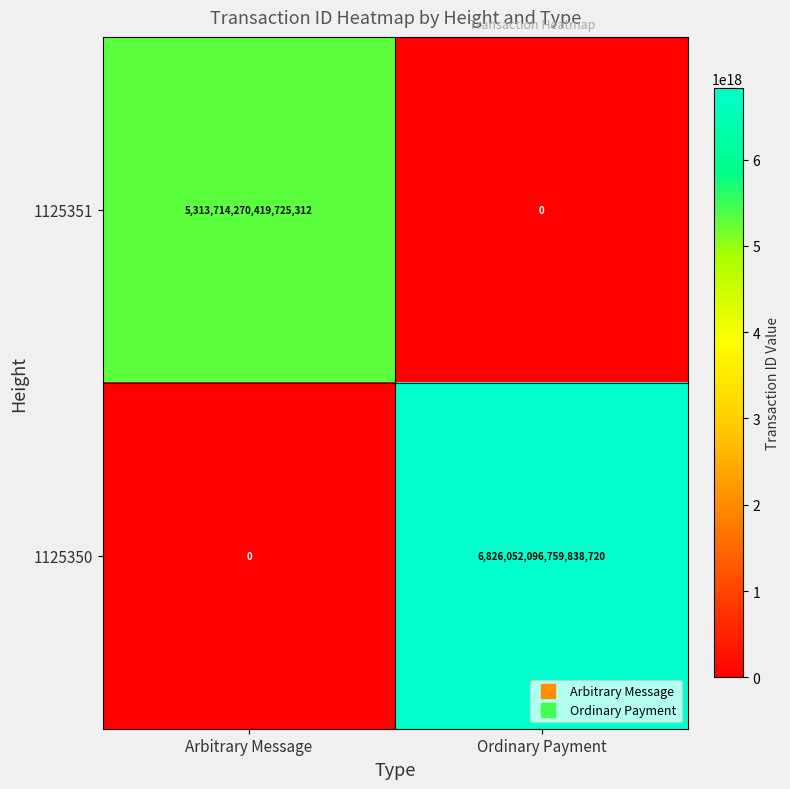

At which category is the sum across all series the highest?

Ordinary Payment